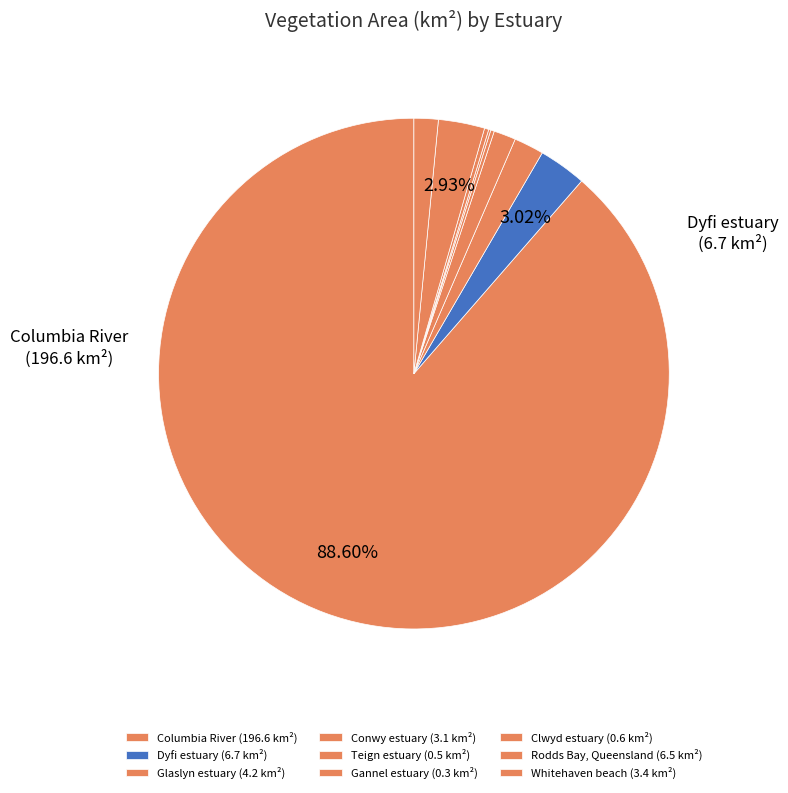

What portion of the pie excludes Glaslyn estuary?

98.1%